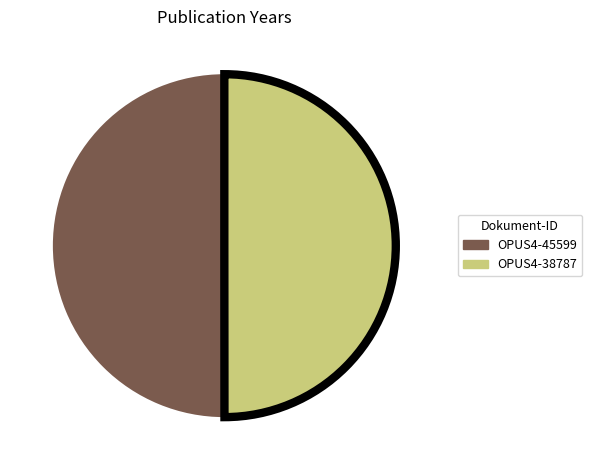

Approximately how many times larger is the value at OPUS4-45599 compared to OPUS4-38787?

1.0